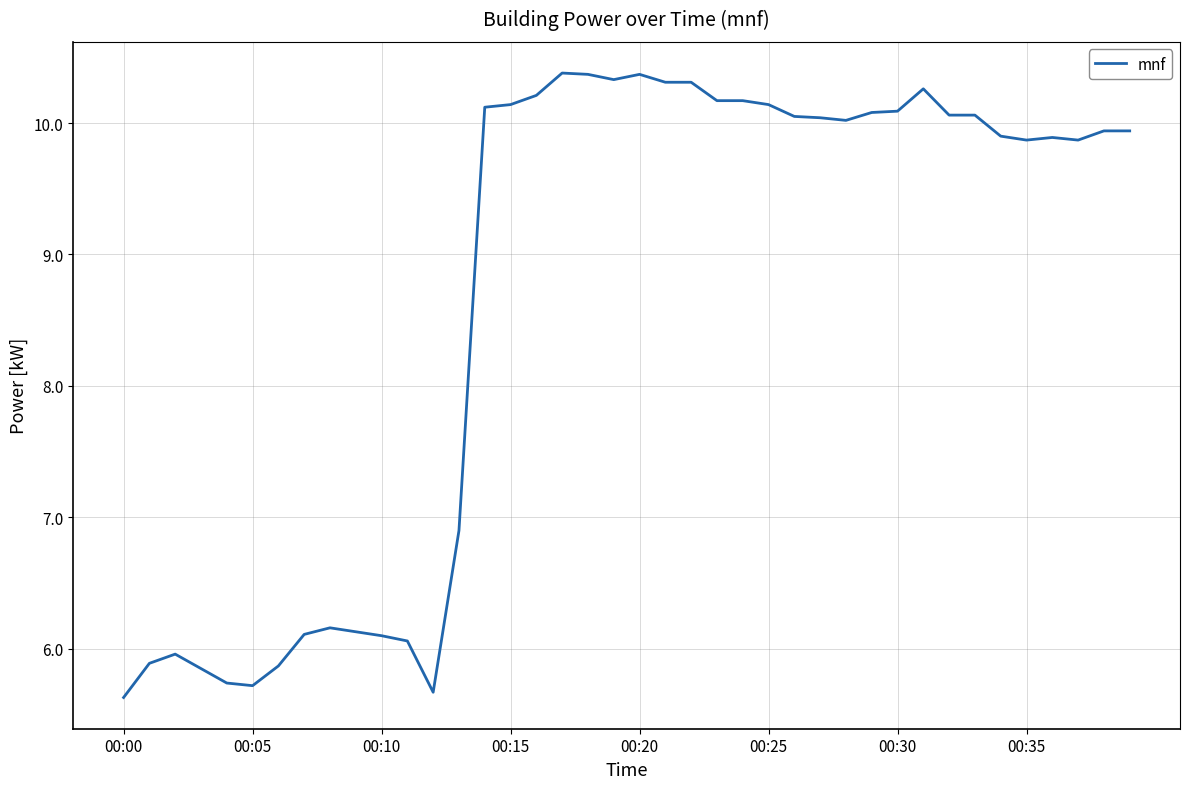

What is the greatest value displayed?

10.4